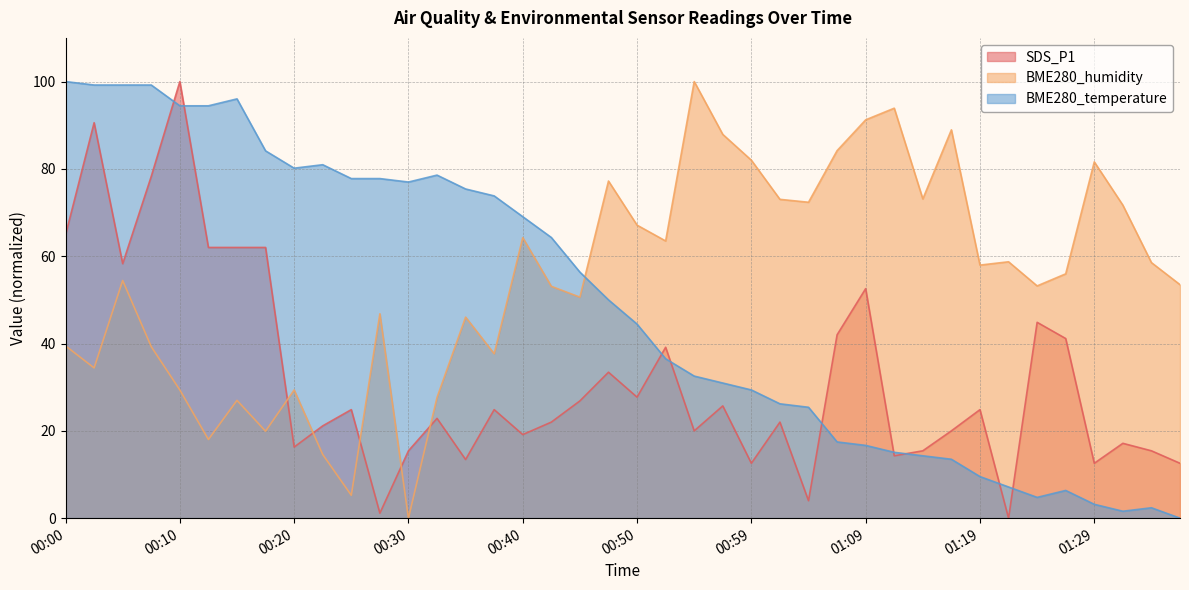

Which series ends up on top after the final intersection of SDS_P1 and BME280_humidity?

BME280_humidity